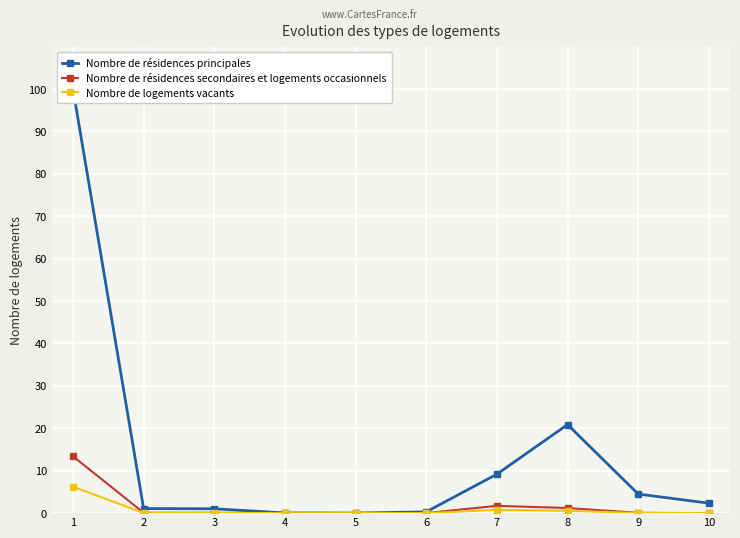

The Nombre de résidences principales series shows 0.9 at 10. True or false?

False